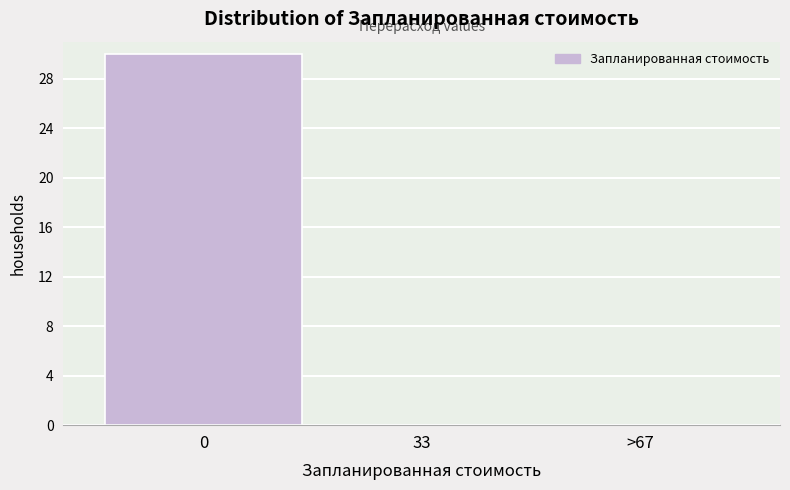

Reading right to left, transcribe all the data shown in this chart.

>67=0	33=0	0=30